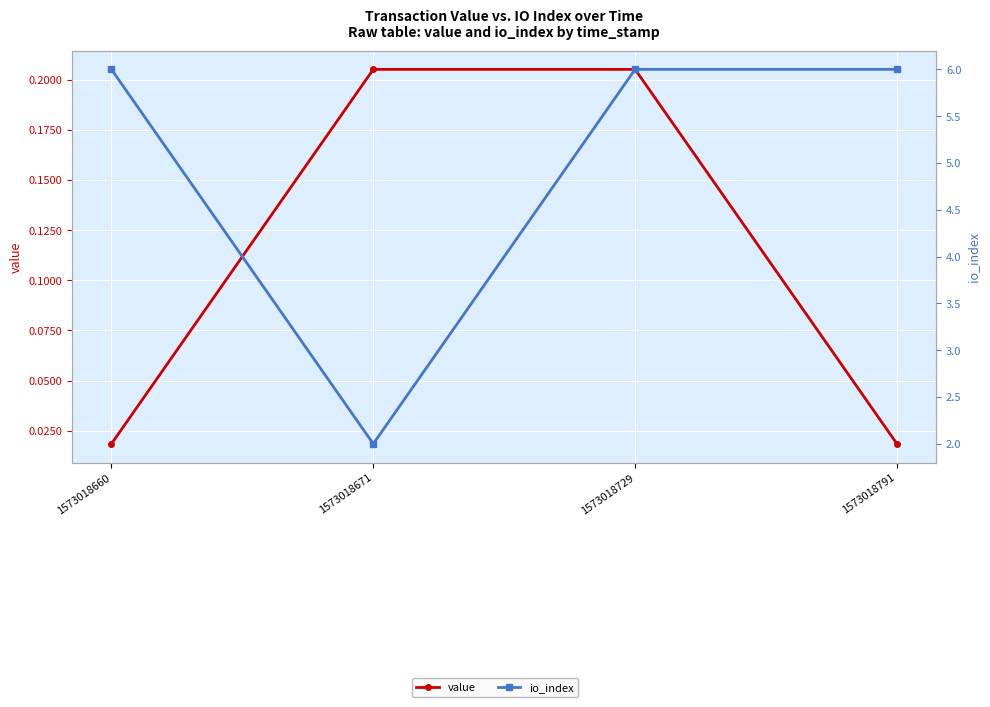

What is the greatest value displayed?

6.0